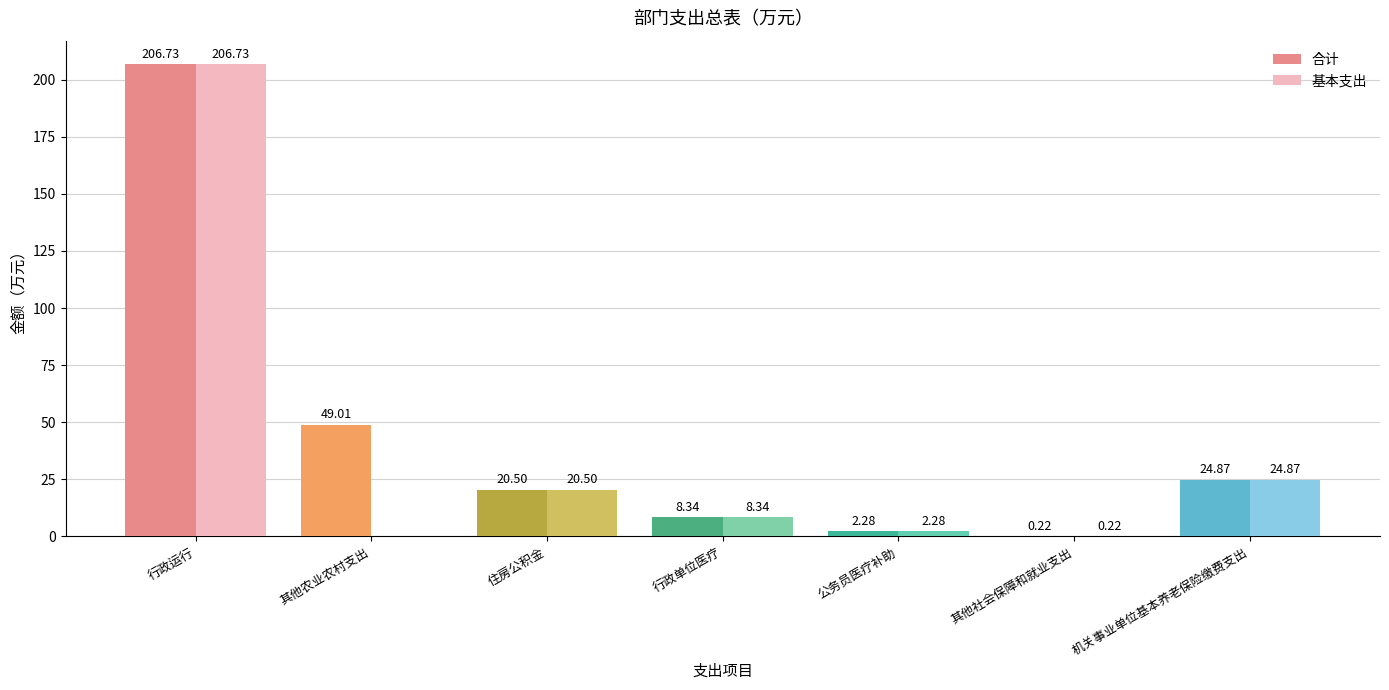

Where is 合计 nearest to the value 103?

其他农业农村支出